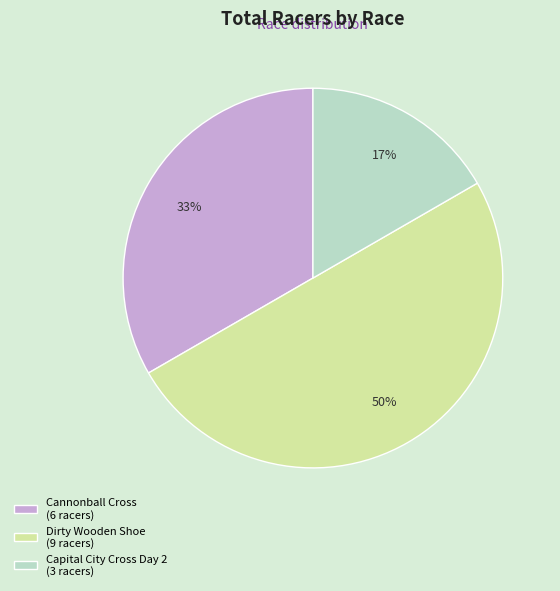

What is the ratio of the value at Capital City Cross Day 2 to the value at Cannonball Cross?

0.5